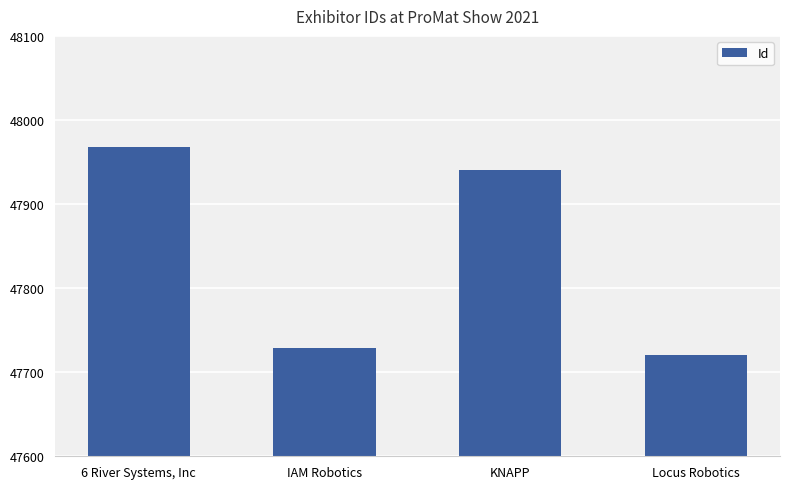

How many distinct data groups are displayed?

1